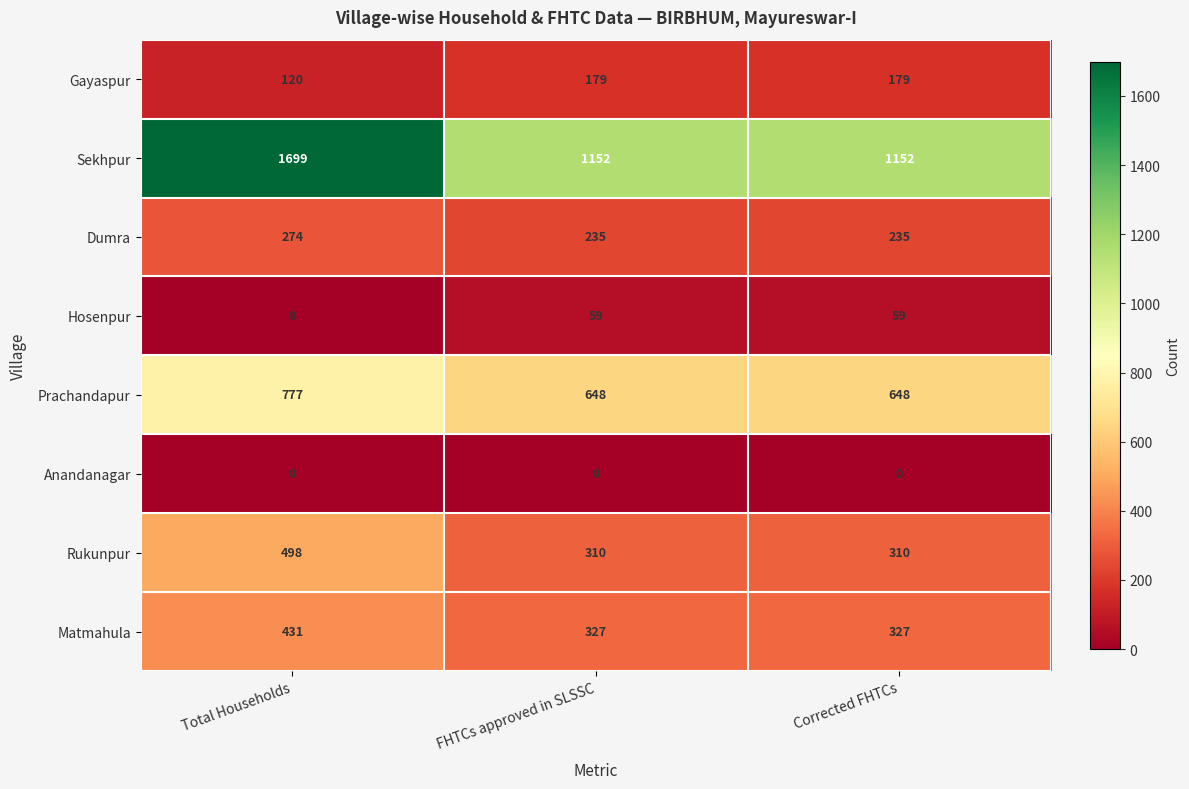

Is it true that Dumra equals 274 at Total Households?

True